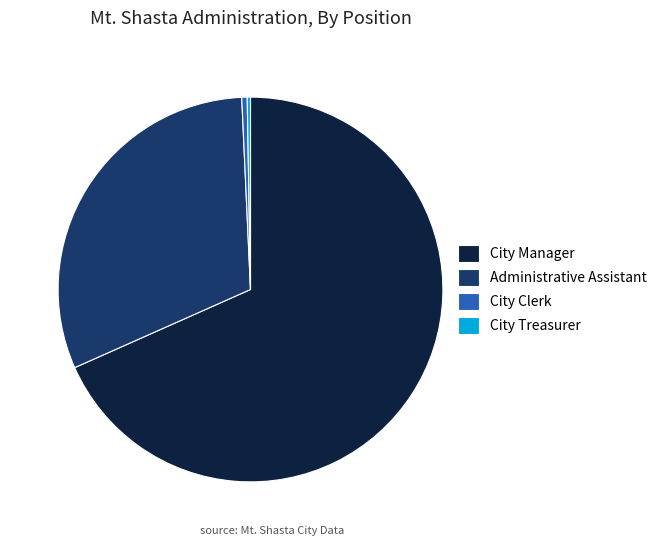

Do City Manager and Administrative Assistant together represent more than half of the pie?

Yes